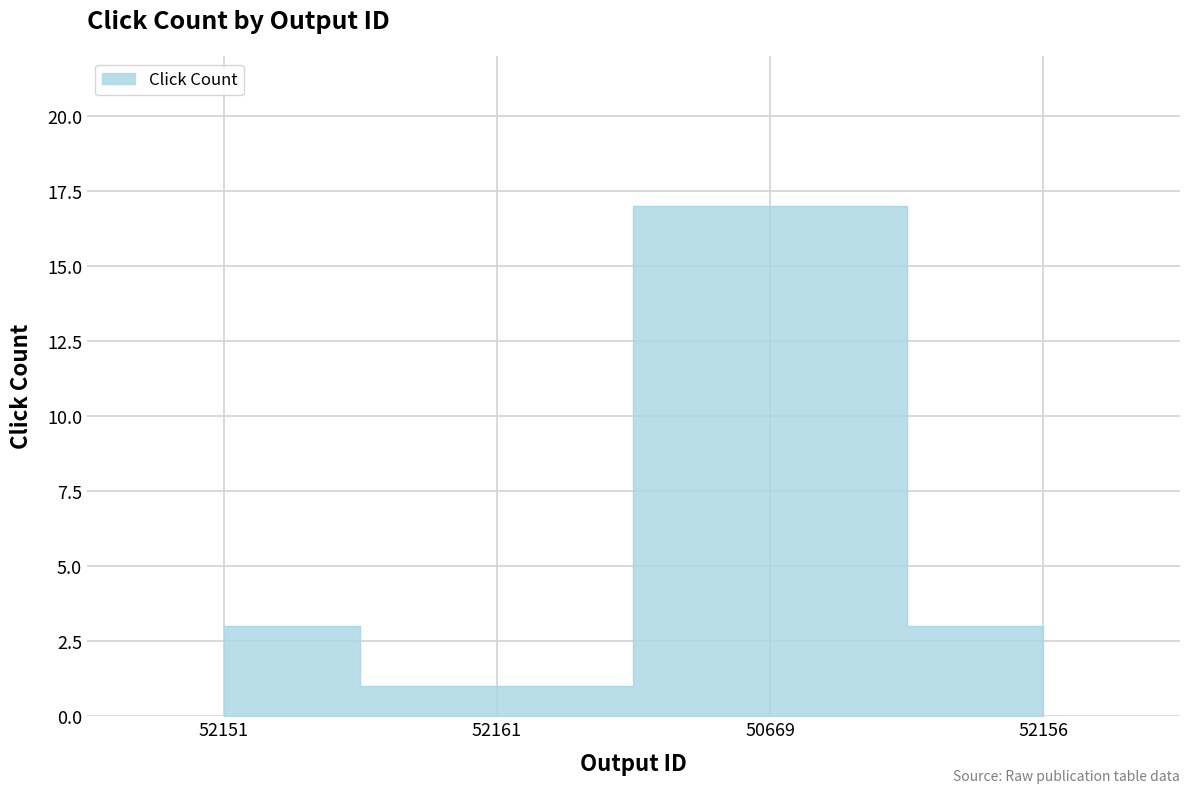

What is the difference between the maximum and minimum values?

16